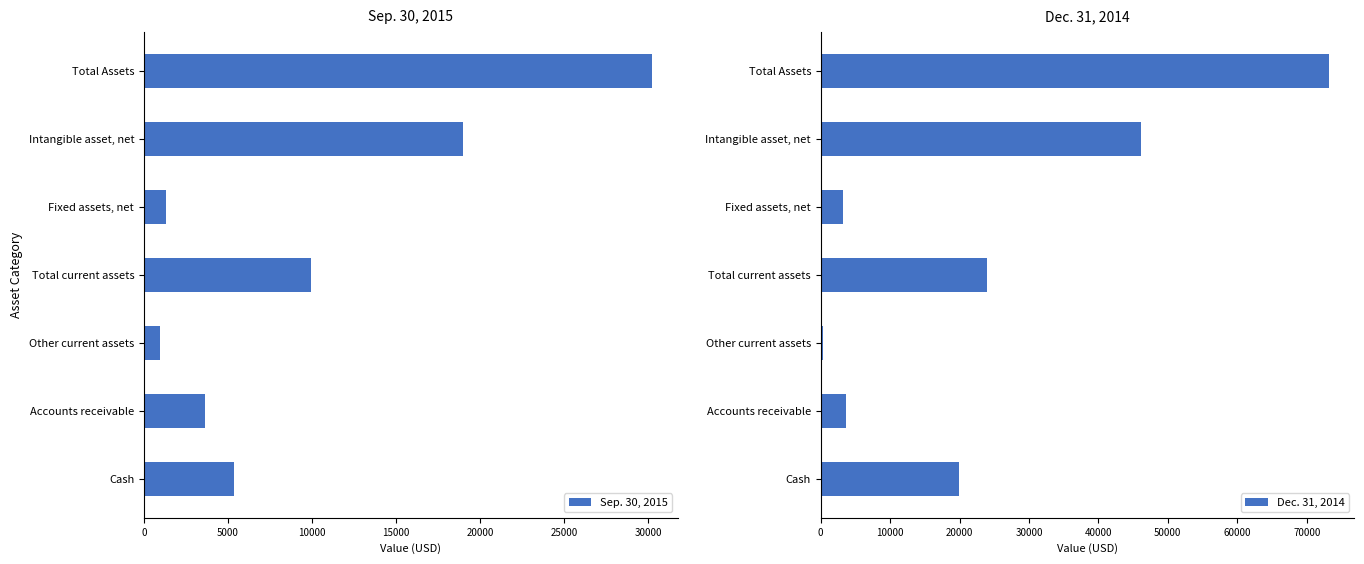

Which series has the largest range (max minus min)?

Dec. 31, 2014